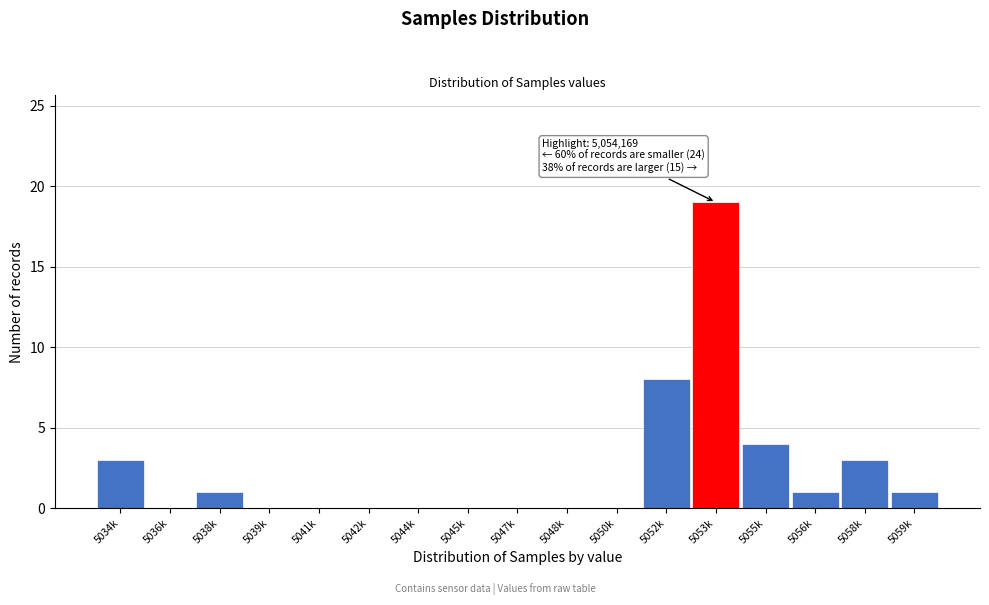

Reading left to right, extract all data points from this chart.

5034k=3	5036k=0	5038k=1	5039k=0	5041k=0	5042k=0	5044k=0	5045k=0	5047k=0	5048k=0	5050k=0	5052k=8	5053k=19	5055k=4	5056k=1	5058k=3	5059k=1